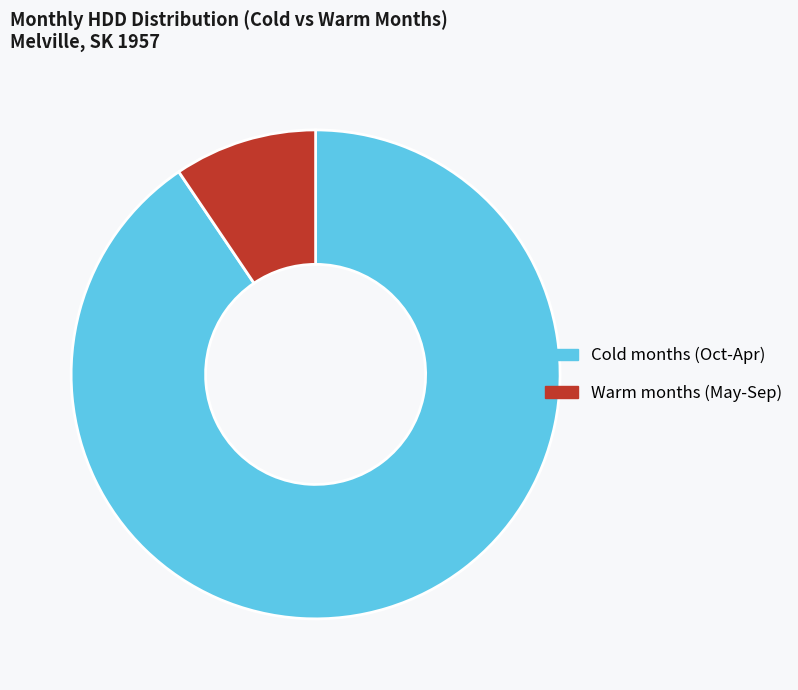

Combined, do Warm months (May-Sep) and Cold months (Oct-Apr) account for over 50%?

Yes